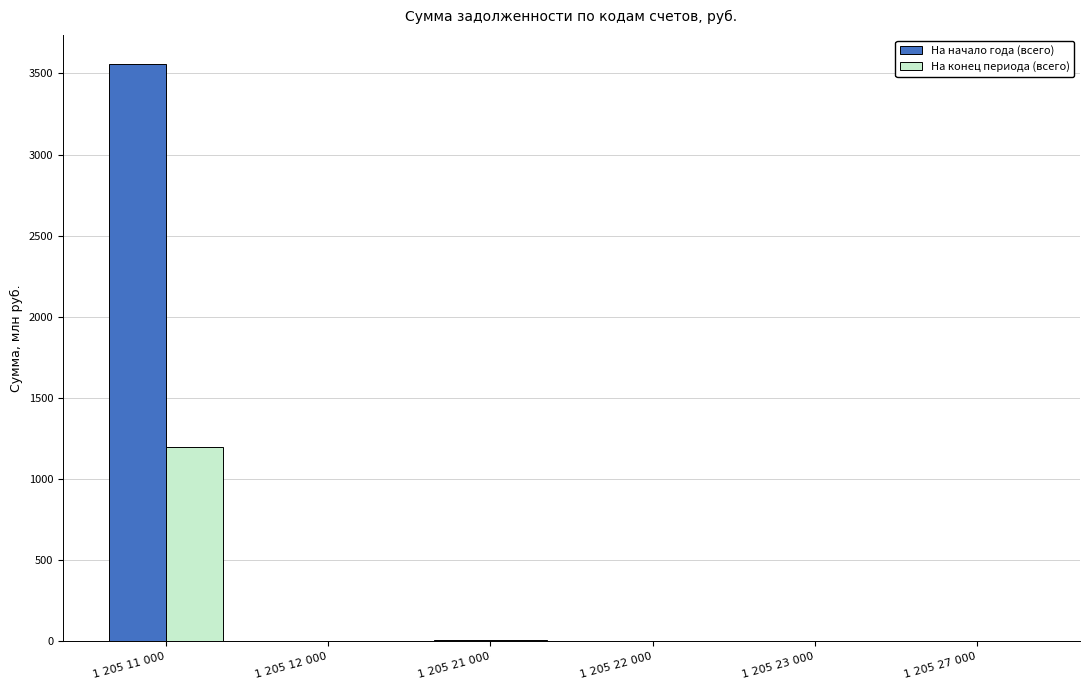

The На конец периода (всего) series shows 0.3 at 1 205 27 000. True or false?

True